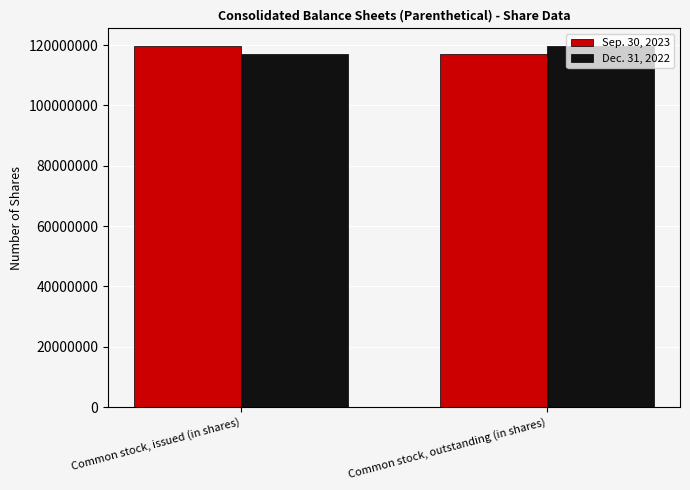

Reading left to right, transcribe all the data shown in this chart.

Sep. 30, 2023: Common stock, issued (in shares)=119578000	Common stock, outstanding (in shares)=117126000
Dec. 31, 2022: Common stock, issued (in shares)=117126000	Common stock, outstanding (in shares)=119578000